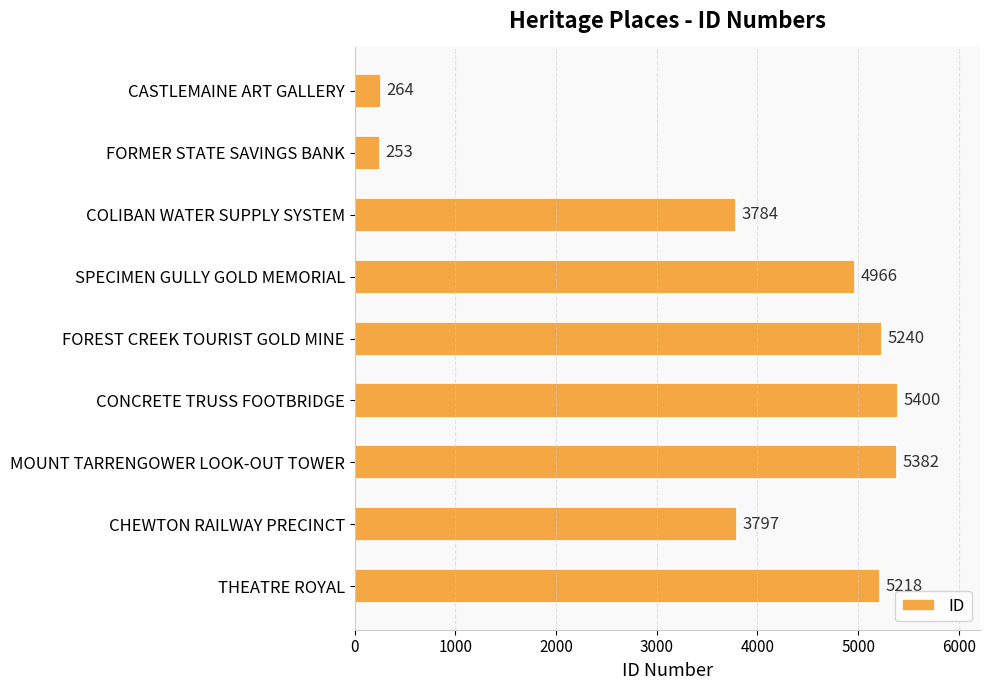

Are the bars grouped side by side (vs. stacked)?

No